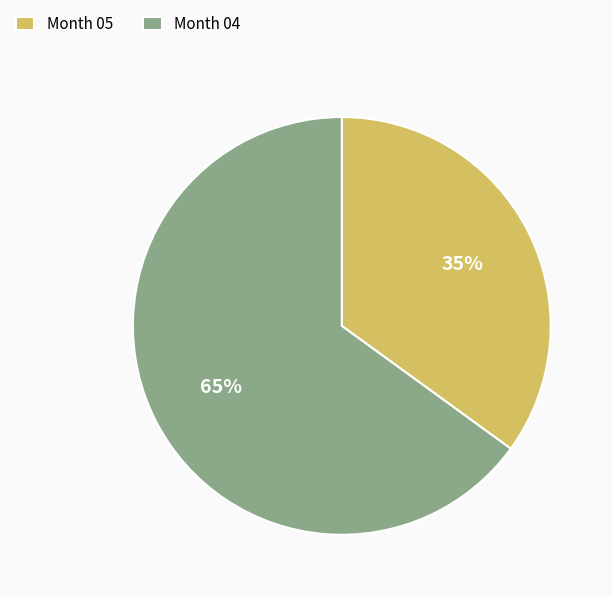

Do Month 05 and Month 04 together represent more than half of the pie?

Yes